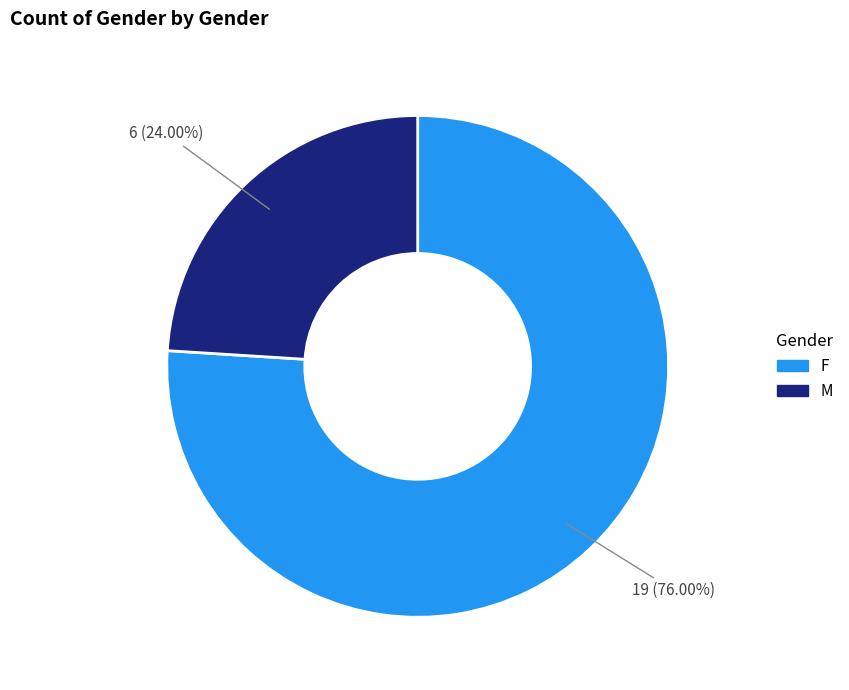

Between M and F, which is larger?

F